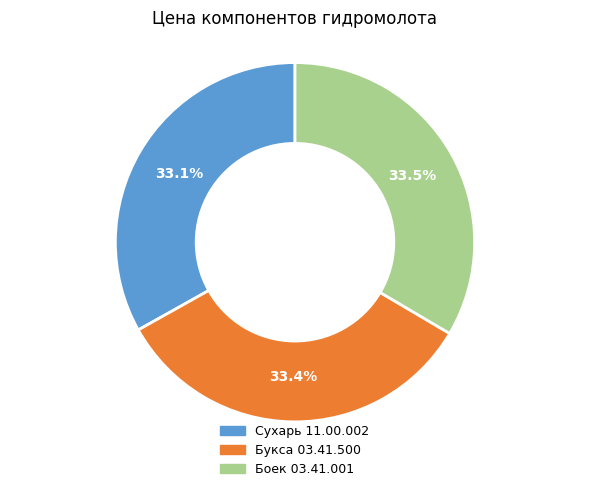

Count the number of slices in the pie.

3